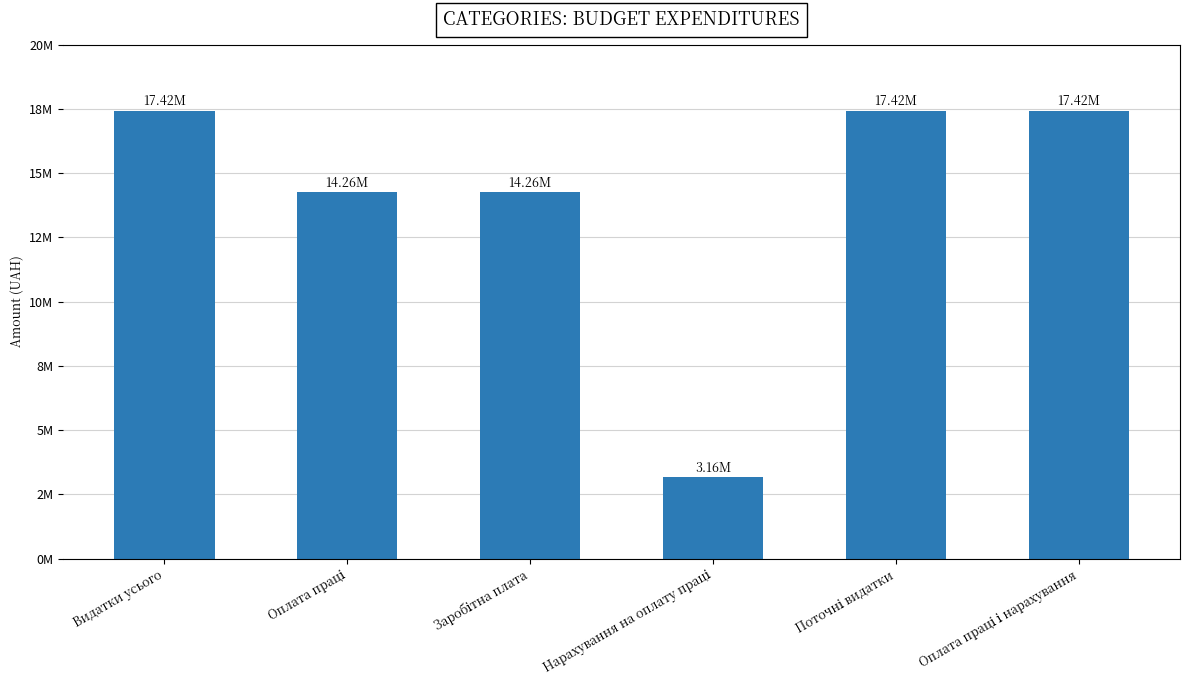

Reading right to left, extract all data points from this chart.

17416500	17416500	3160500	14256000	14256000	17416500